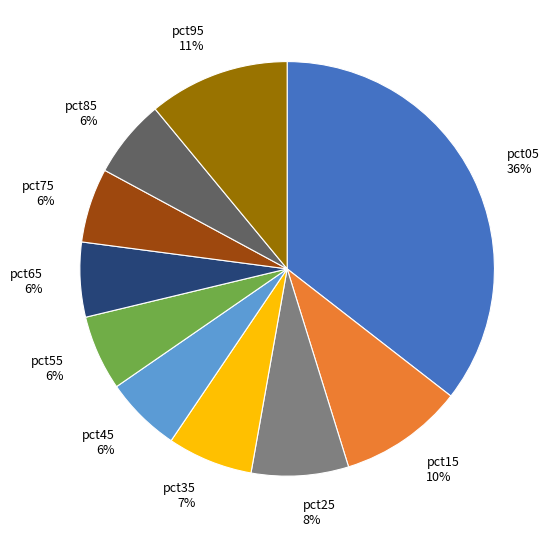

To the nearest percent, what is the combined percentage of pct25 and pct85?

14%